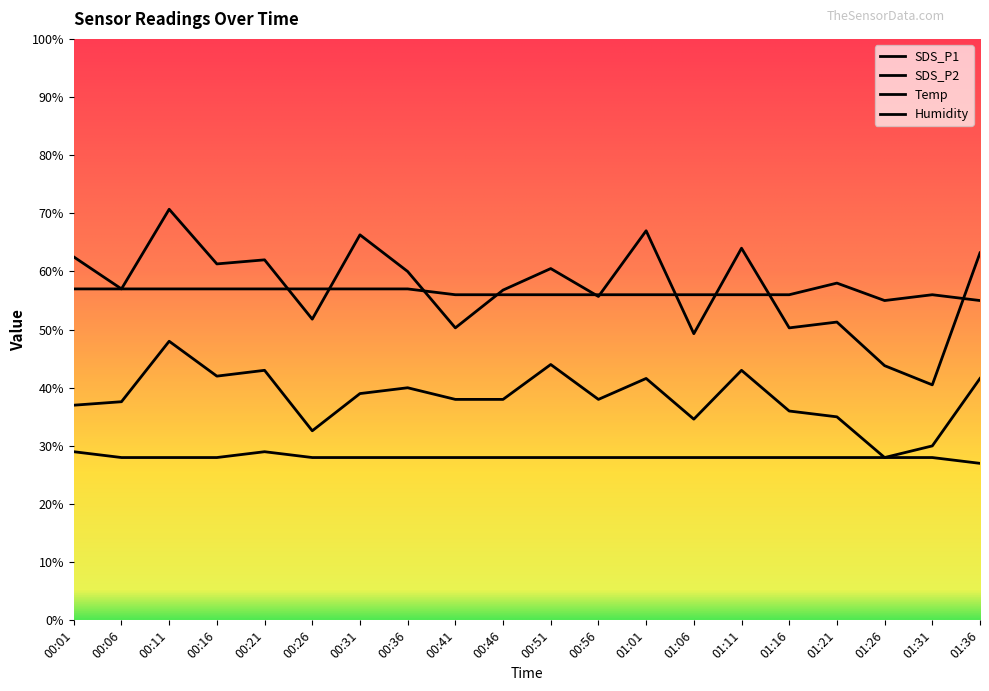

How many interior local valleys does the Humidity series have?

1